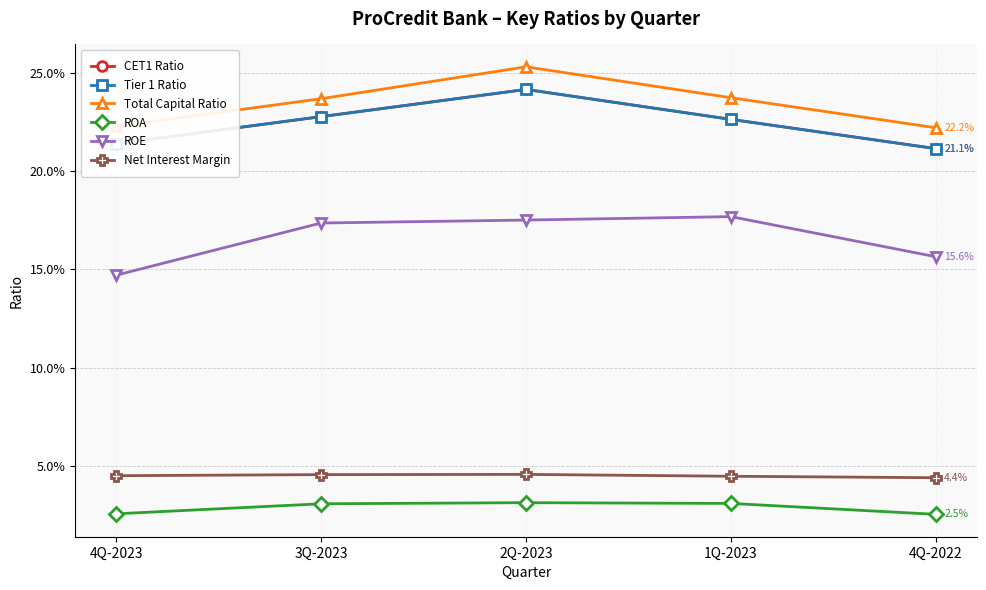

The ROE series shows 0.3 at 3Q-2023. True or false?

False